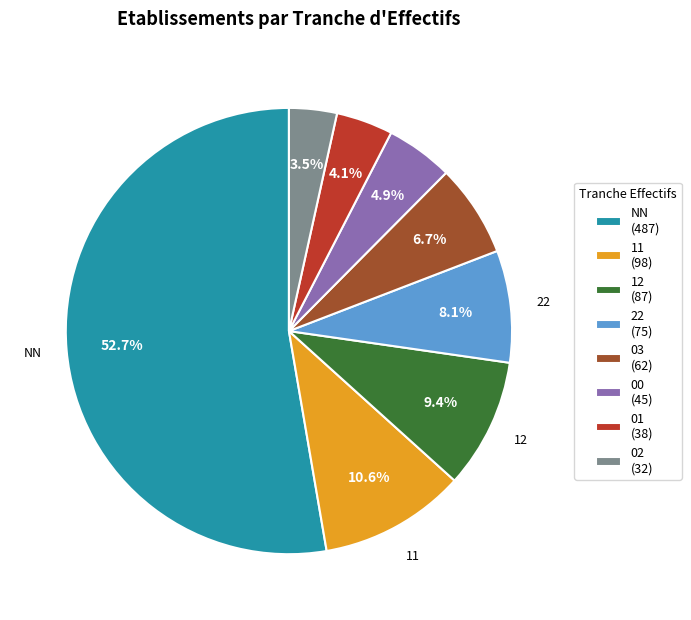

Is there a majority slice in this chart?

Yes